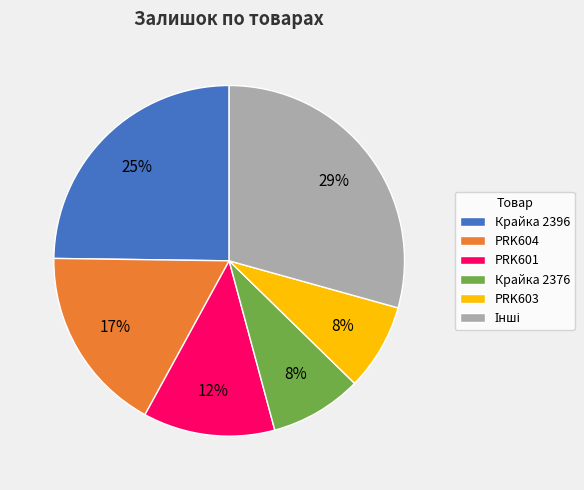

Is the sum of Крайка 2396 and PRK604 greater than half?

No